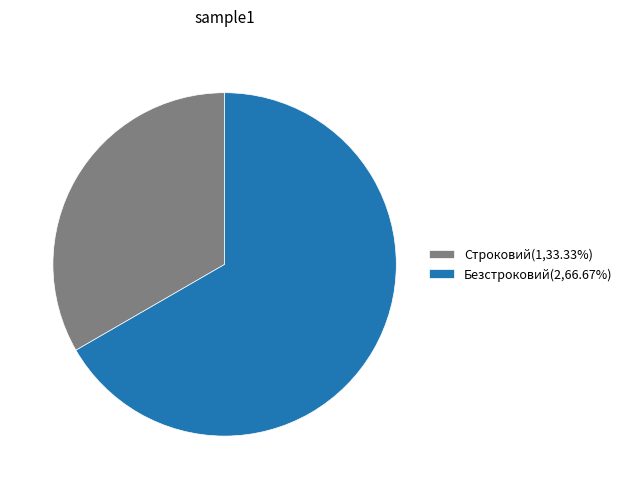

Does Строковий account for over 50% of the chart?

No